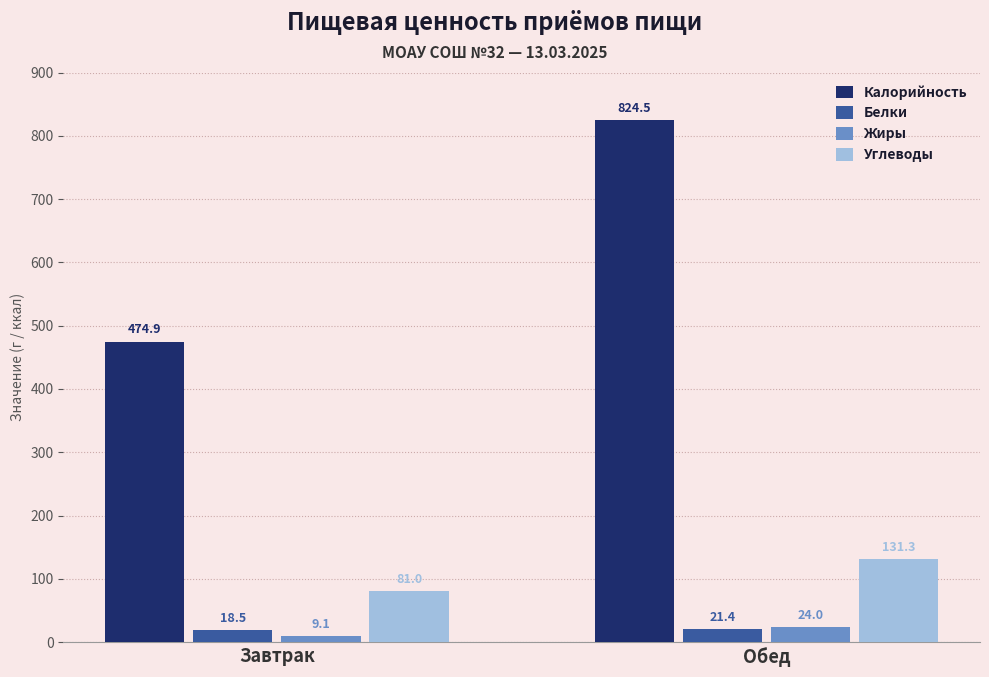

What is the minimum value for Белки?

18.5